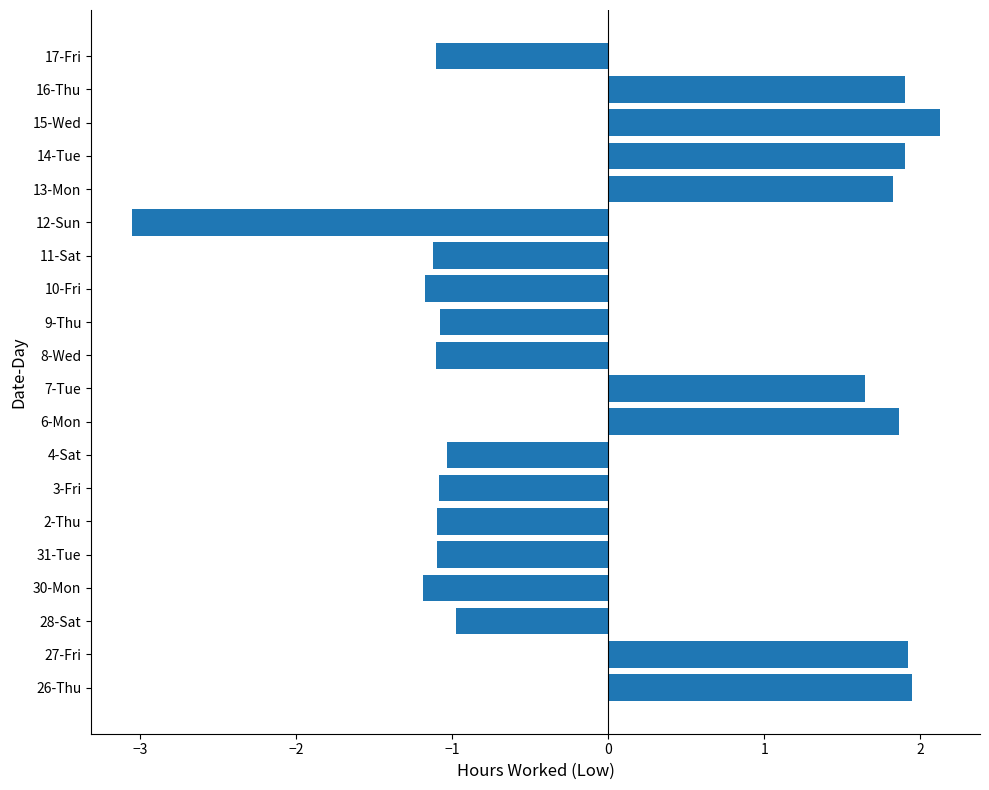

What is the difference between the maximum and minimum values?

5.2